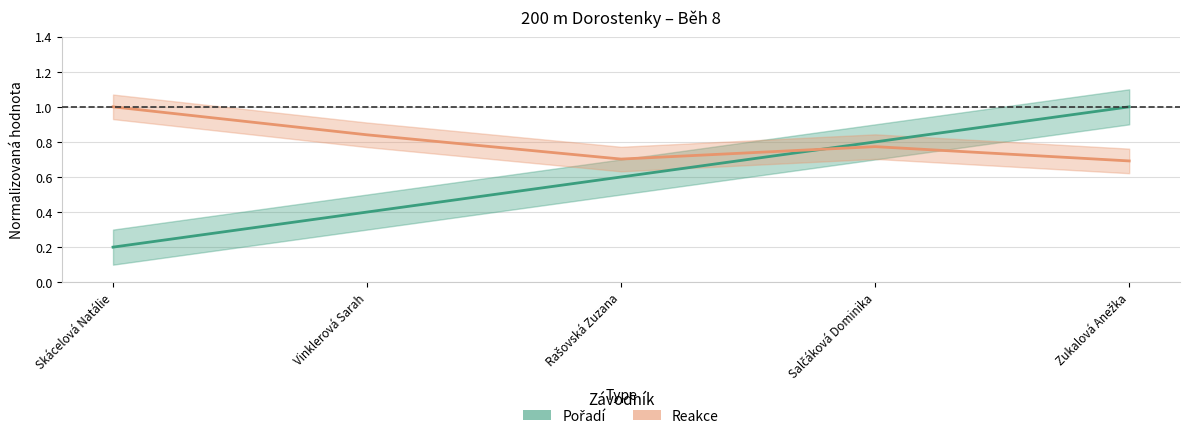

Reading left to right, extract all data points from this chart.

Pořadí: Skácelová Natálie=0.2	Vinklerová Sarah=0.4	Rašovská Zuzana=0.6	Salčáková Dominika=0.8	Zukalová Anežka=1.0
Reakce: Skácelová Natálie=1.0	Vinklerová Sarah=0.8	Rašovská Zuzana=0.7	Salčáková Dominika=0.8	Zukalová Anežka=0.7